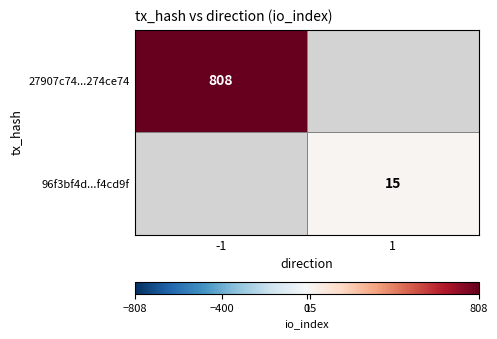

Is it true that 27907c74...274ce74 equals 808 at -1?

True